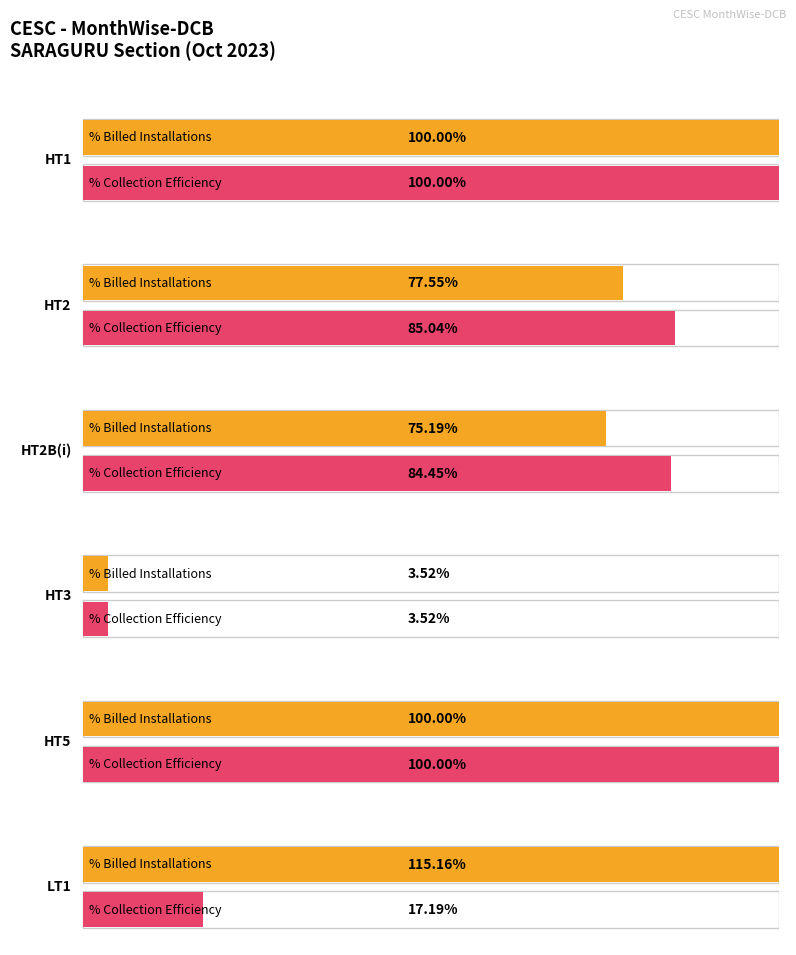

The value of Installations Billed at HT2A(i) is 3. True or false?

False